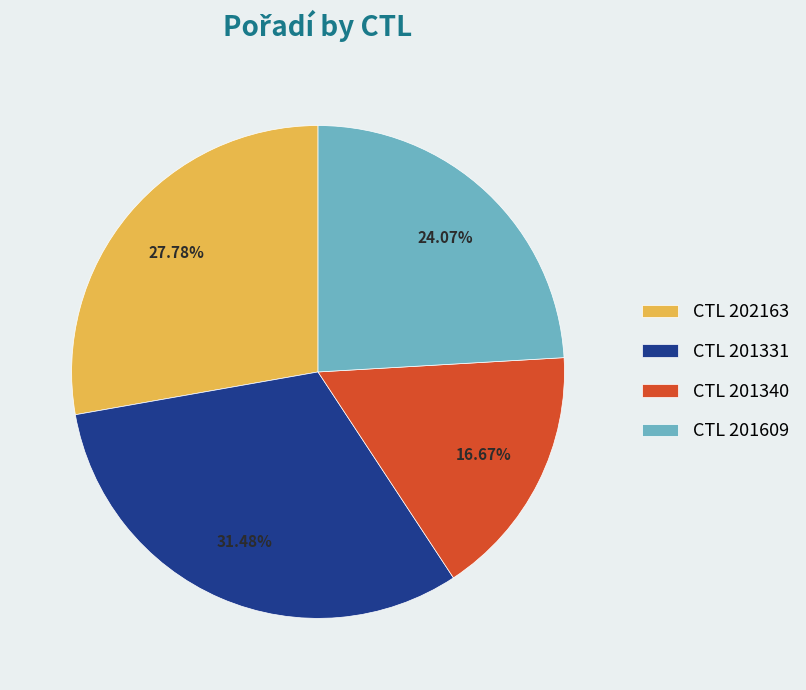

Between CTL 201331 and CTL 201609, which is larger?

CTL 201331